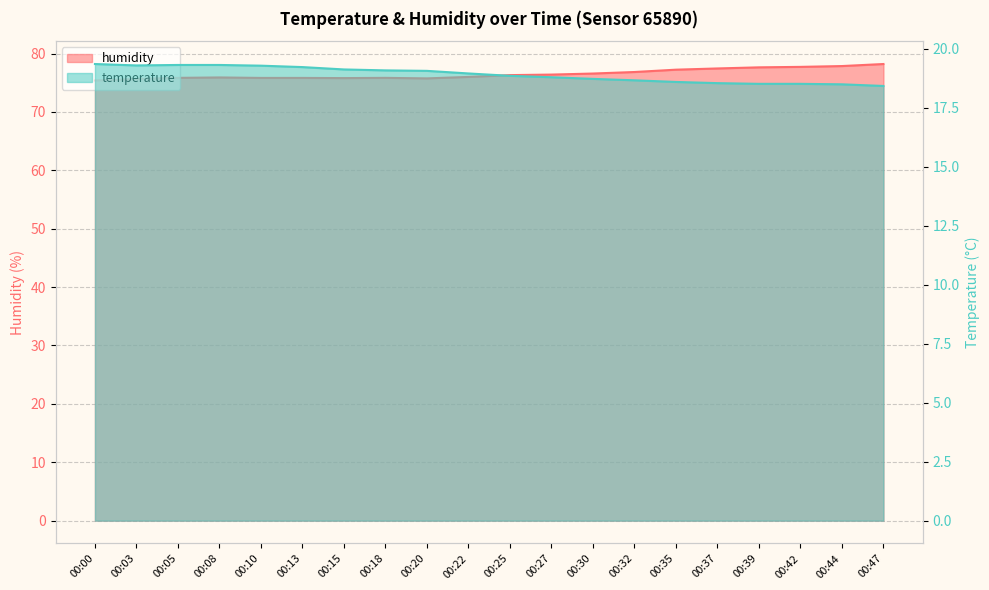

Which has a higher value, 00:42 or 00:20?

00:20